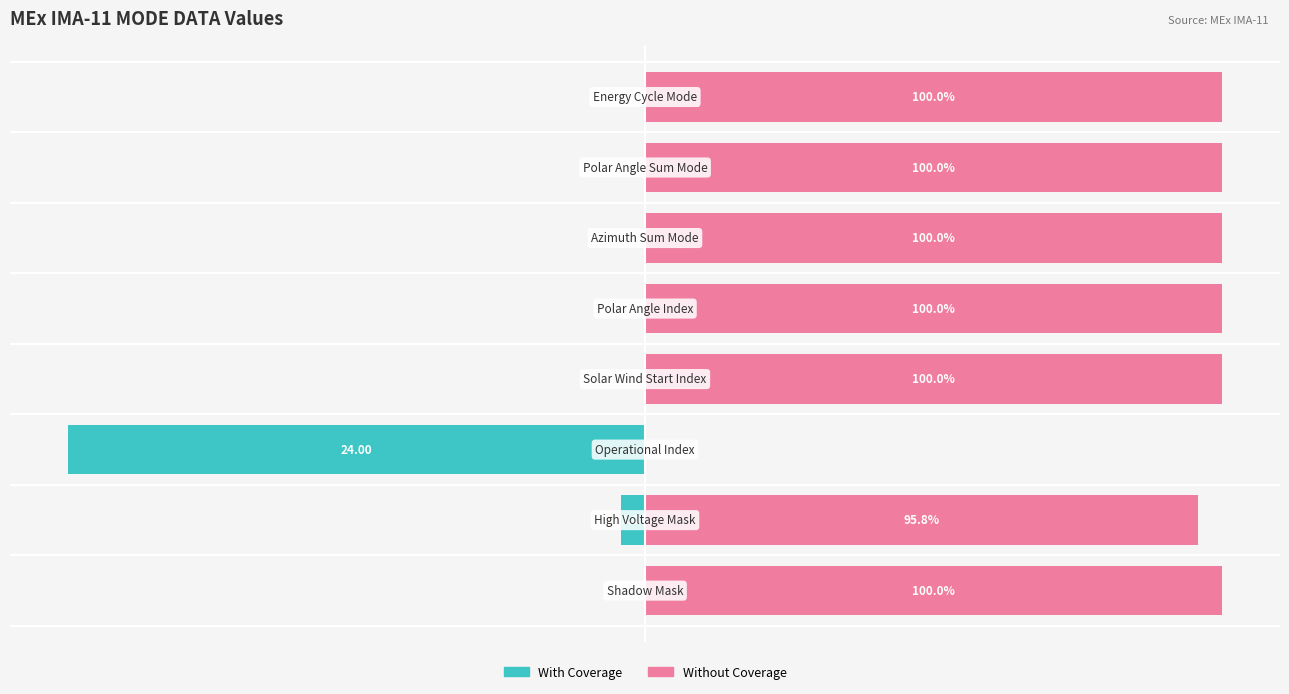

Rank the series at 4 from highest to lowest value.

Without Coverage, With Coverage